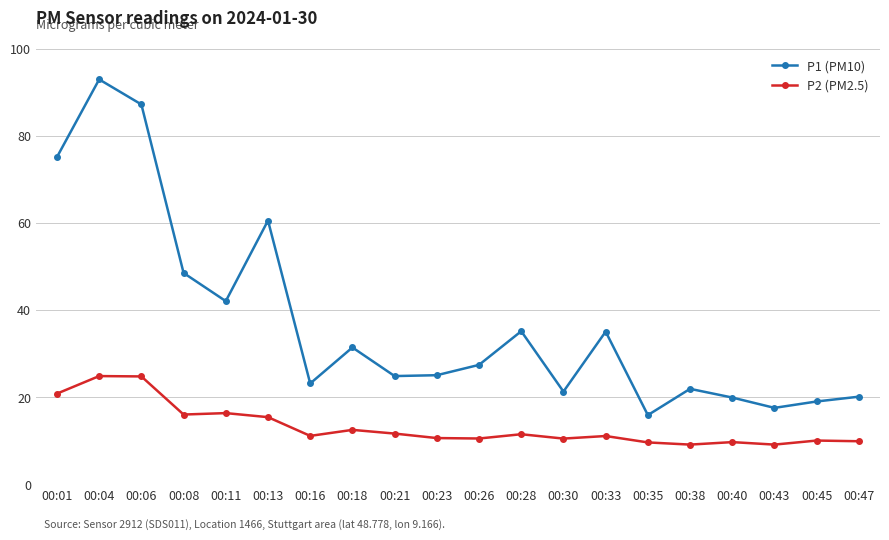

True or false: P2 (PM2.5) and P1 (PM10) cross at least once.

False